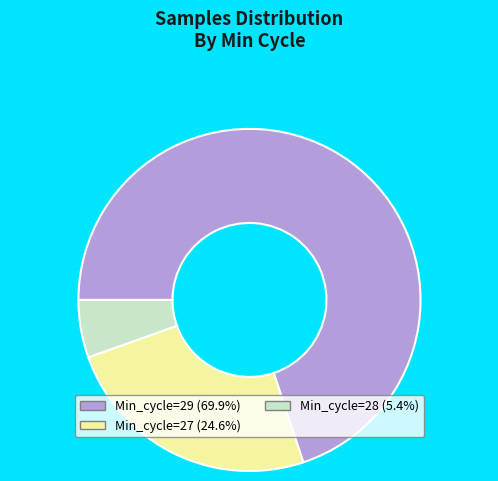

Does any single category account for the majority?

Yes